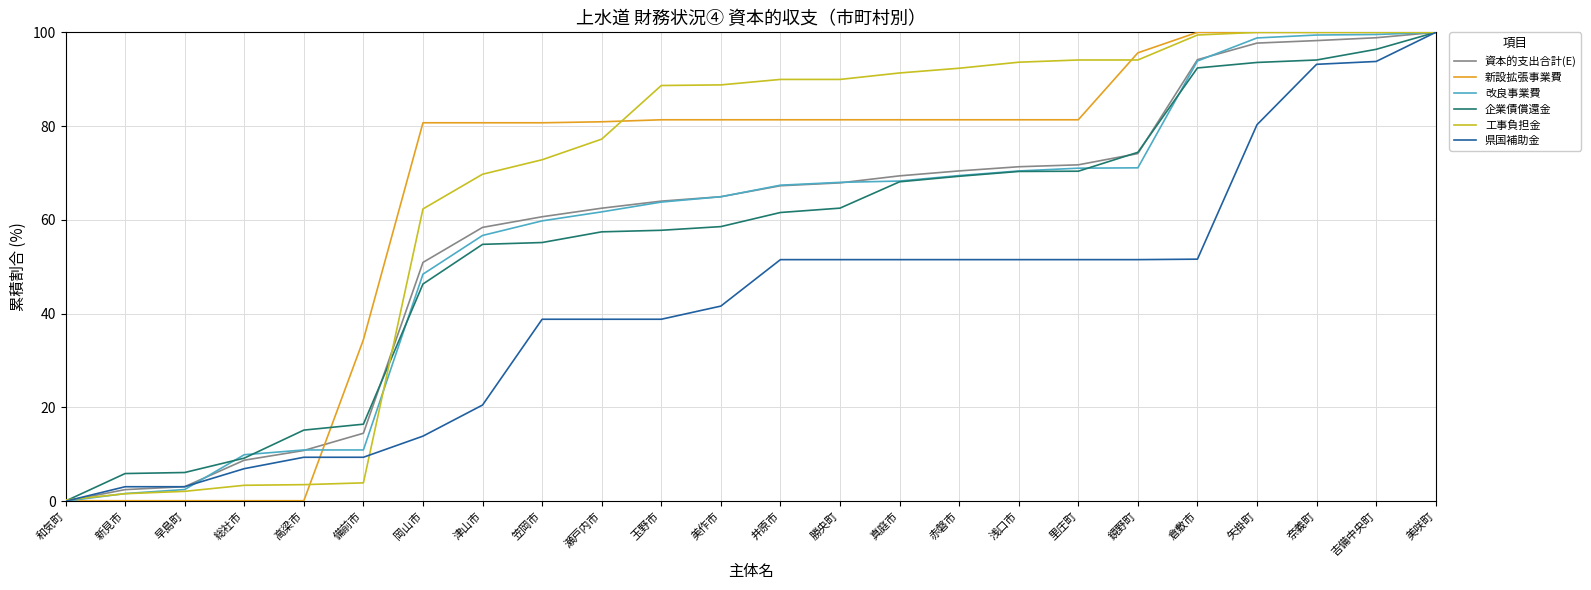

What is the total value across all series at 矢掛町?

570.4